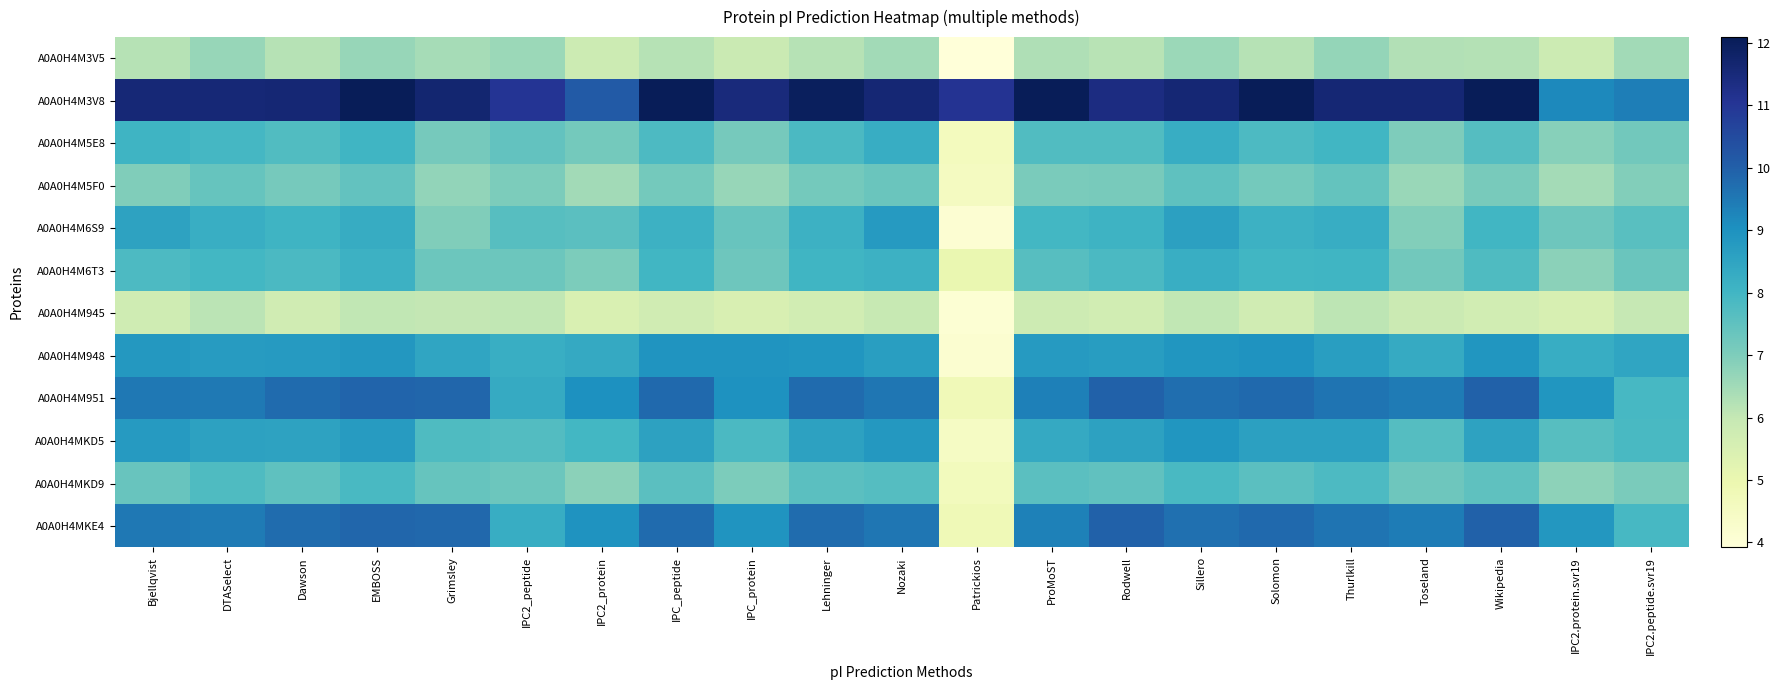

At DTASelect, list the series in order from smallest to largest.

A0A0H4M945, A0A0H4M3V5, A0A0H4M5F0, A0A0H4MKD9, A0A0H4M5E8, A0A0H4M6T3, A0A0H4M6S9, A0A0H4MKD5, A0A0H4M948, A0A0H4MKE4, A0A0H4M951, A0A0H4M3V8